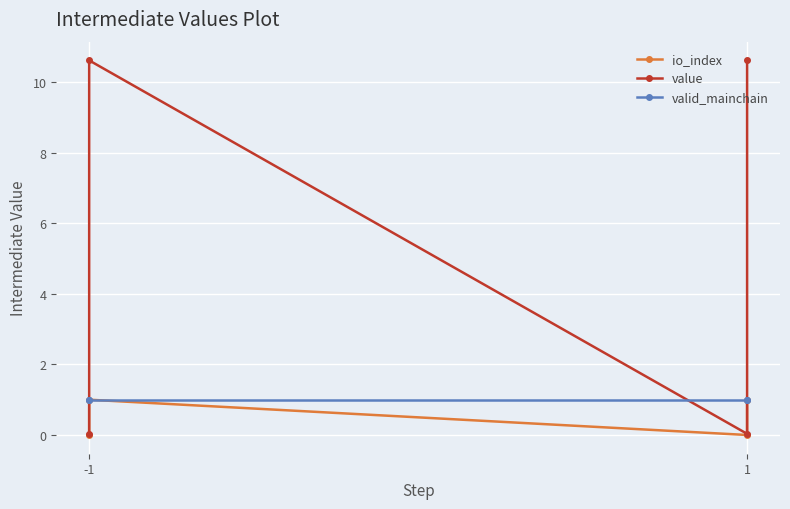

What are all the series names shown in the legend?

io_index, value, valid_mainchain